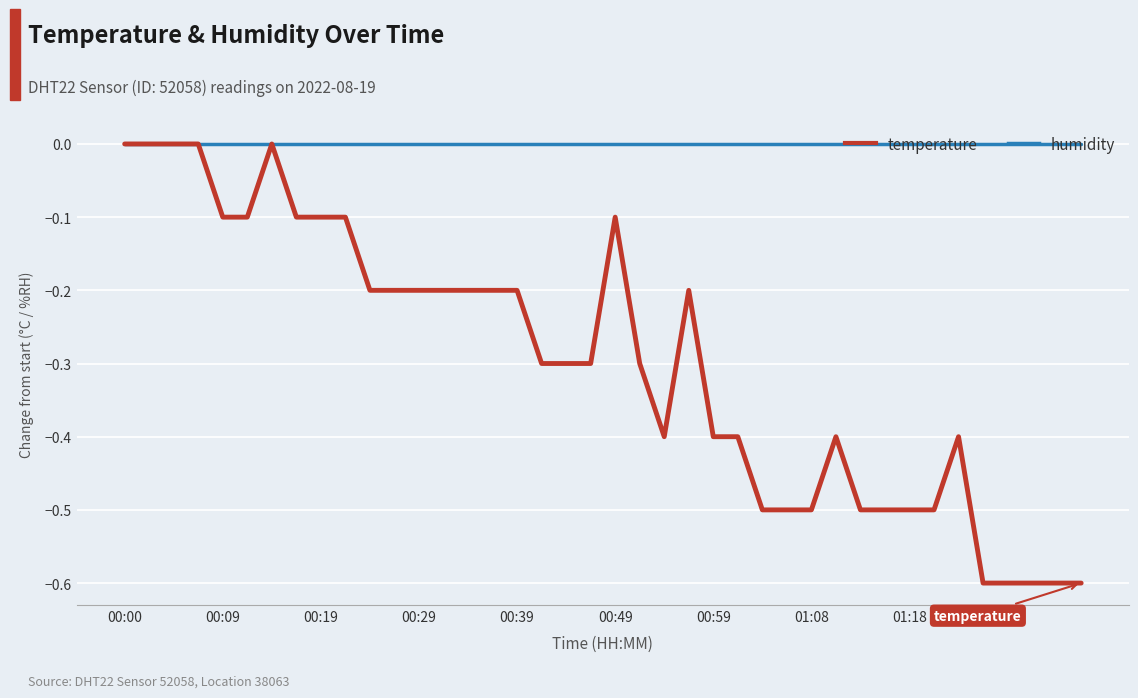

How many series are shown in this chart?

2